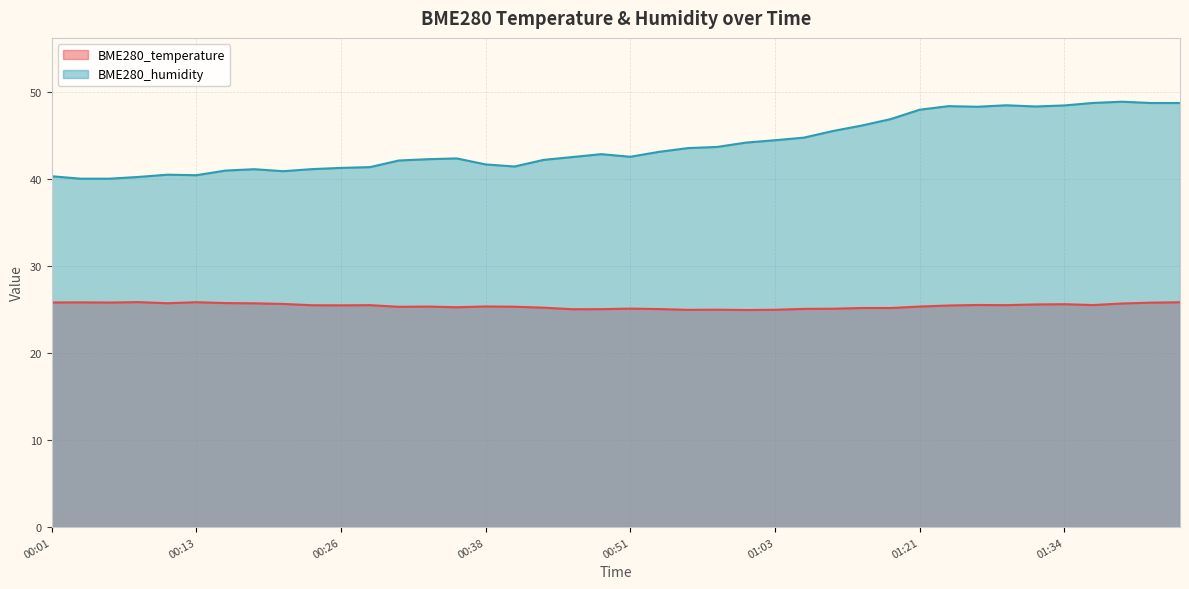

Between 01:44 and 01:32, which is larger?

01:44